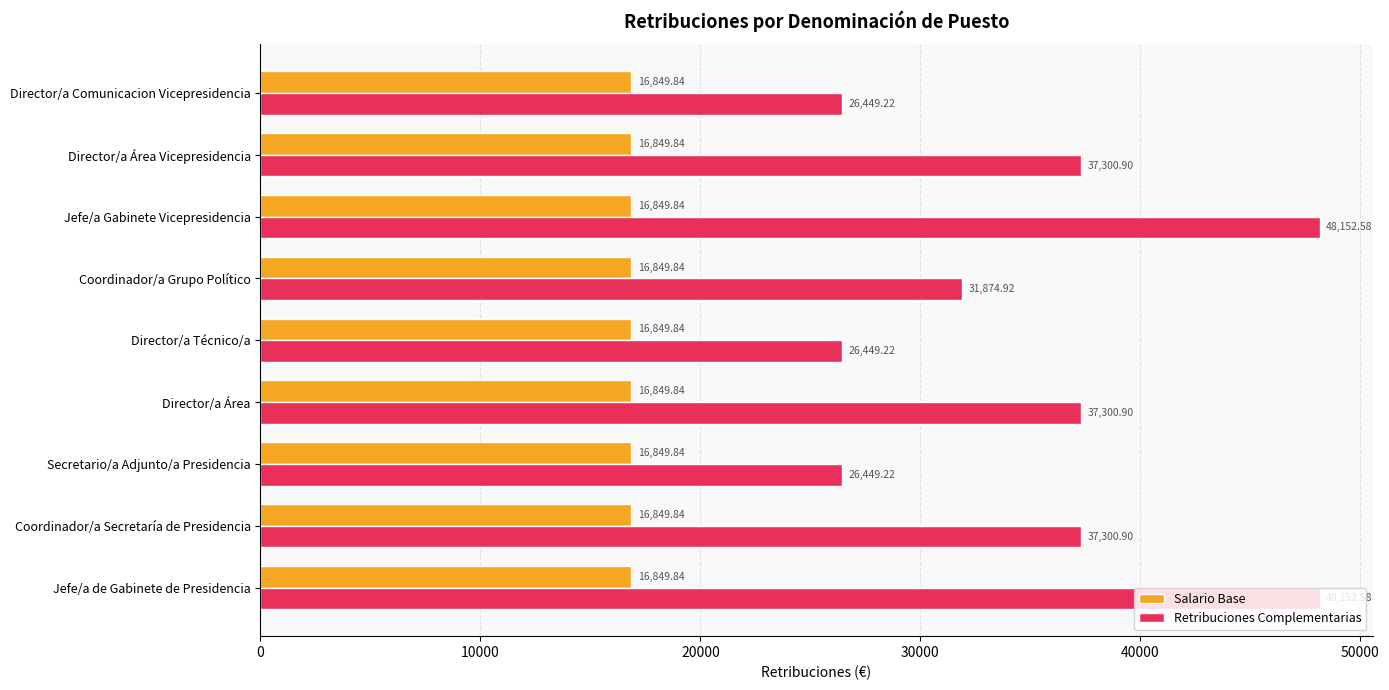

What is the sum of all Salario Base values?

151648.6